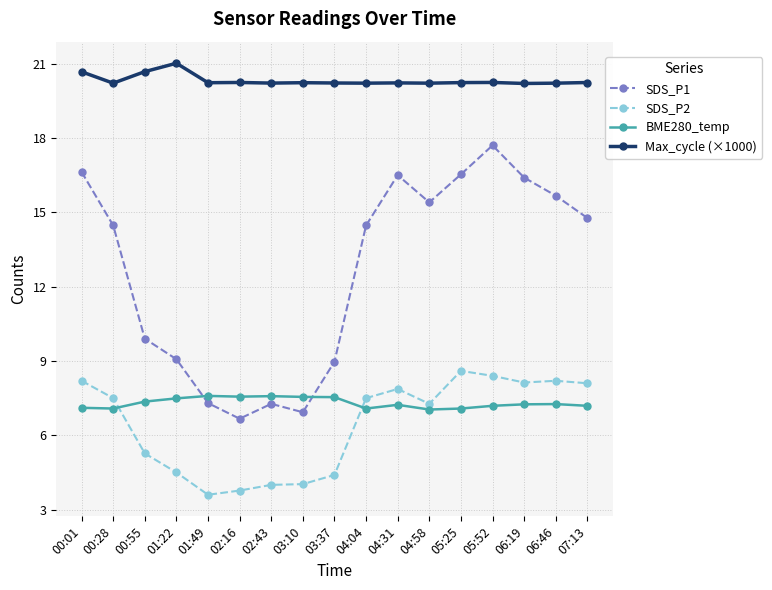

What is the average value of the SDS_P1 series?

12.6